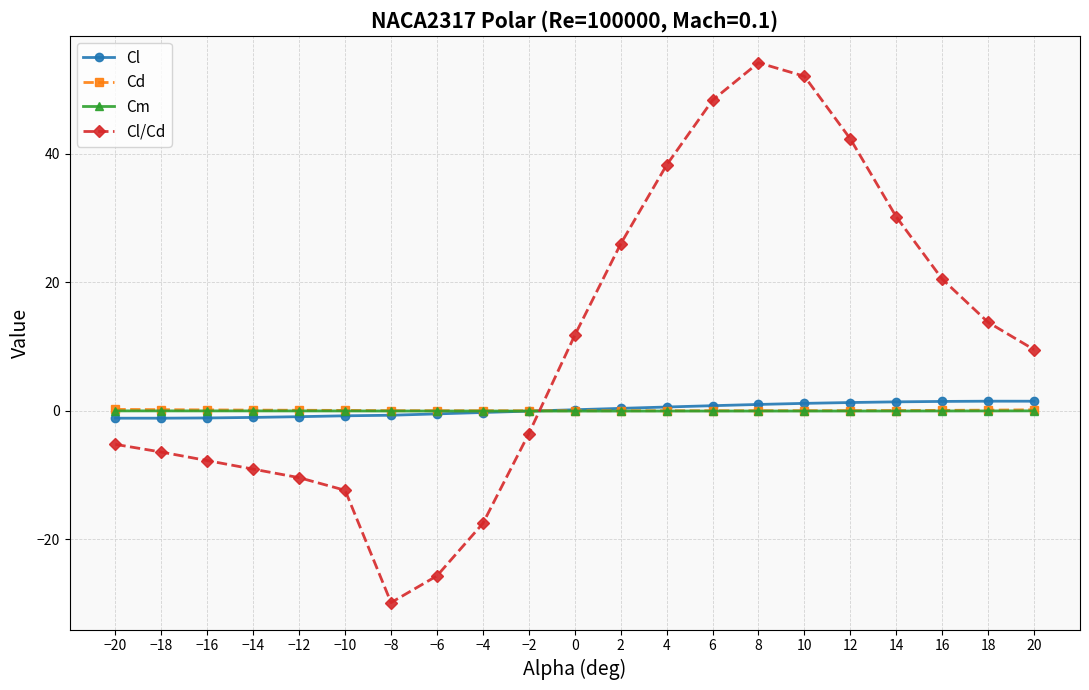

What is the maximum value shown in the chart?

54.2